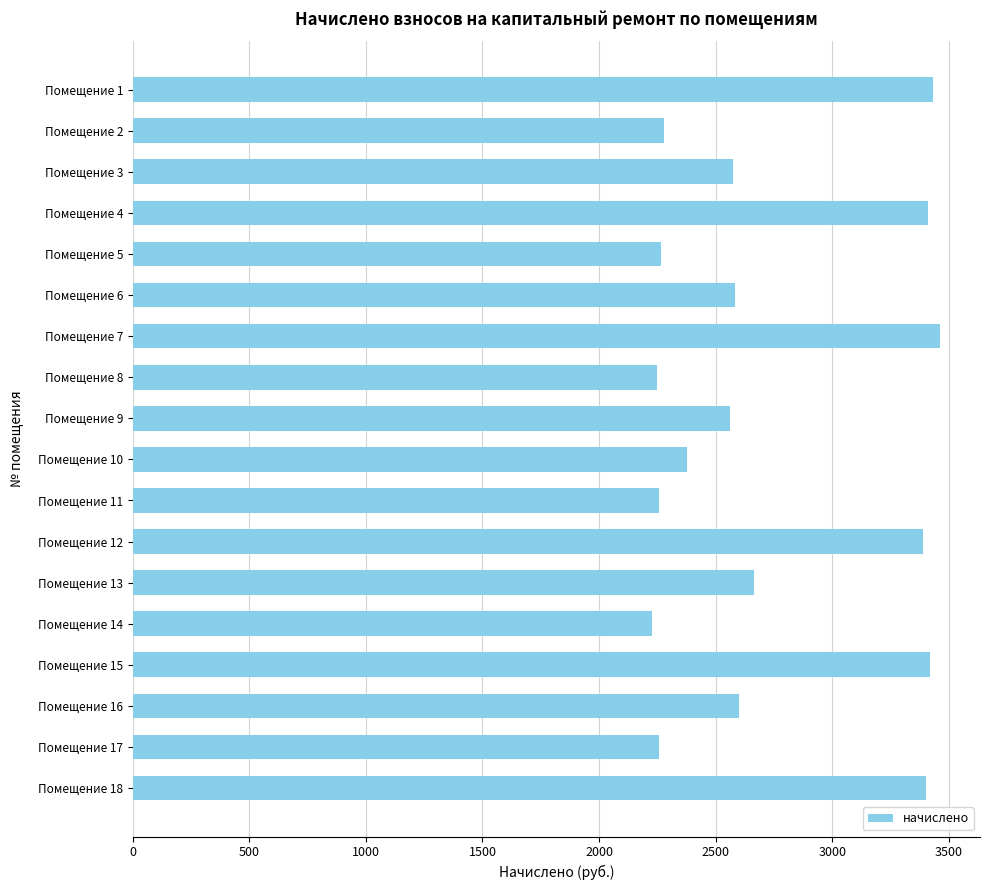

What is the smallest value displayed?

2228.1